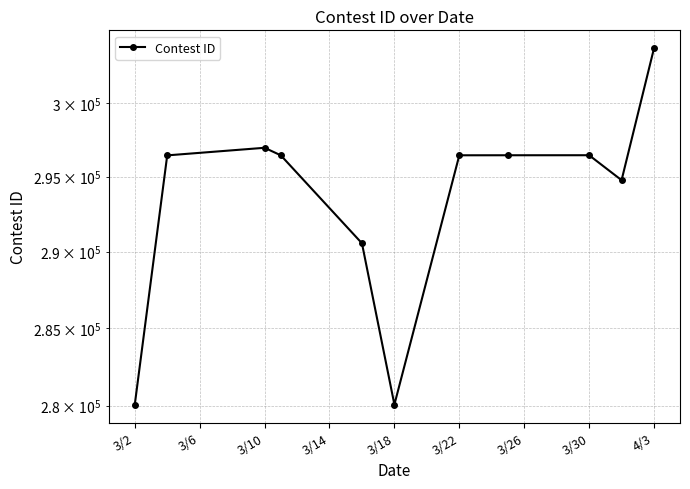

How many values exceed 296428?

5